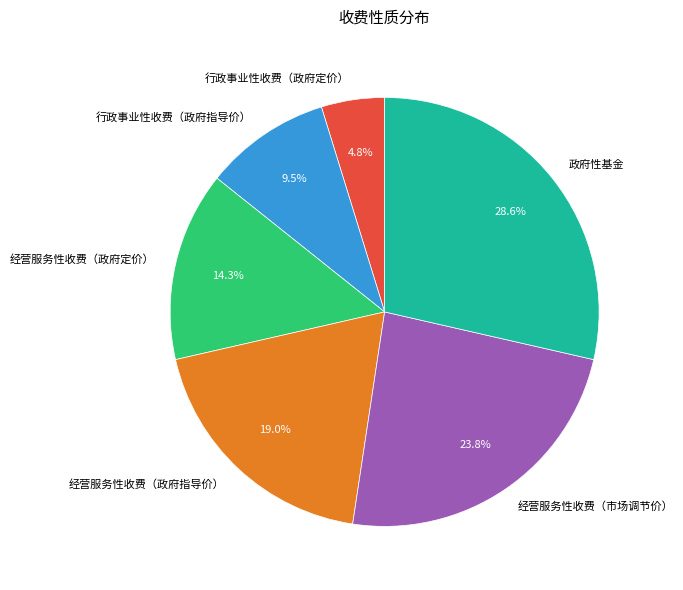

What is the largest slice in the pie chart?

政府性基金